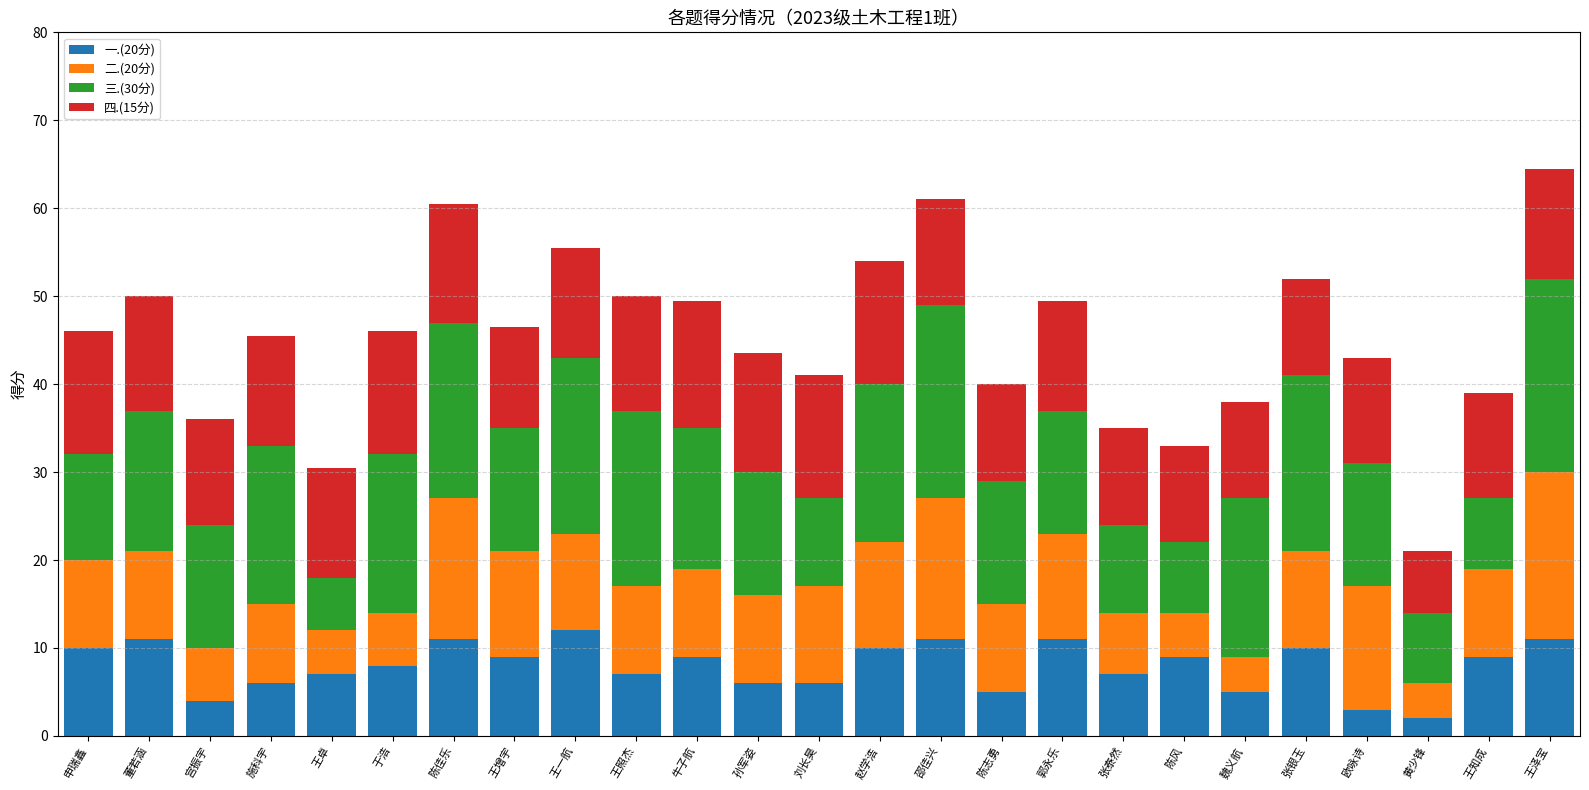

What are all the series names shown in the legend?

一.(20分), 二.(20分), 三.(30分), 四.(15分)